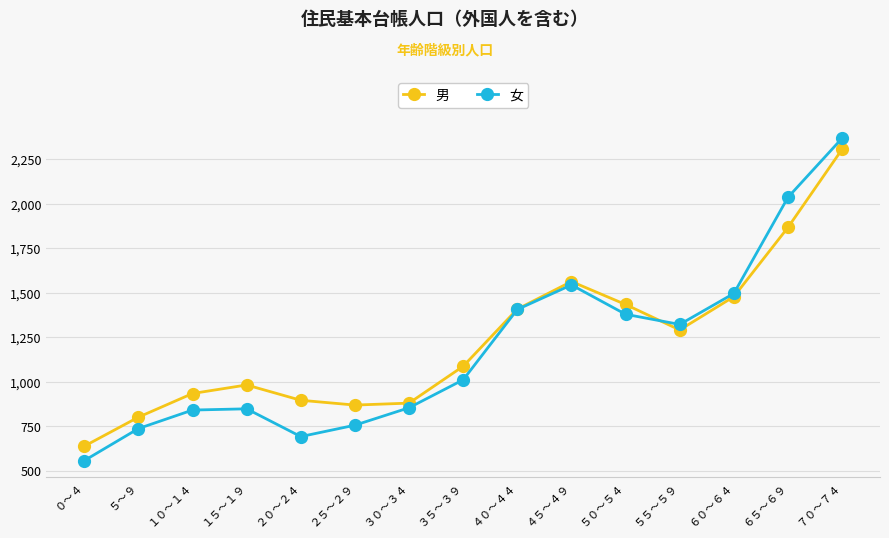

What position from the left is ３０～３４?

7